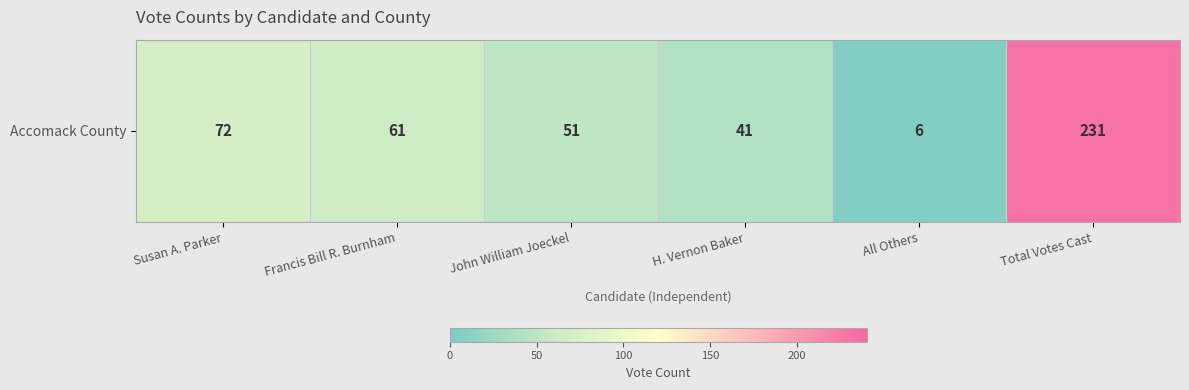

Reading right to left, what are all the values shown in this chart?

Total Votes Cast=231	All Others=6	H. Vernon Baker=41	John William Joeckel=51	Francis Bill R. Burnham=61	Susan A. Parker=72